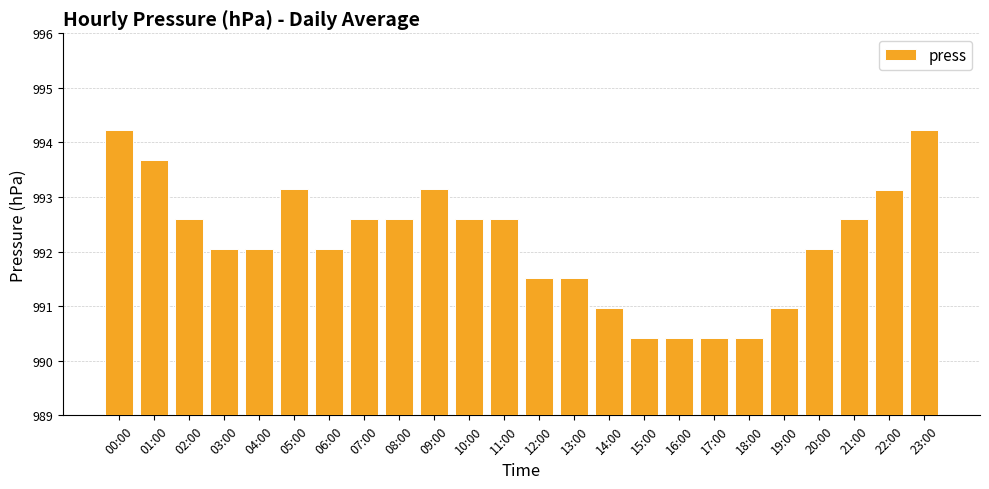

Between 03:00 and 21:00, which is larger?

21:00